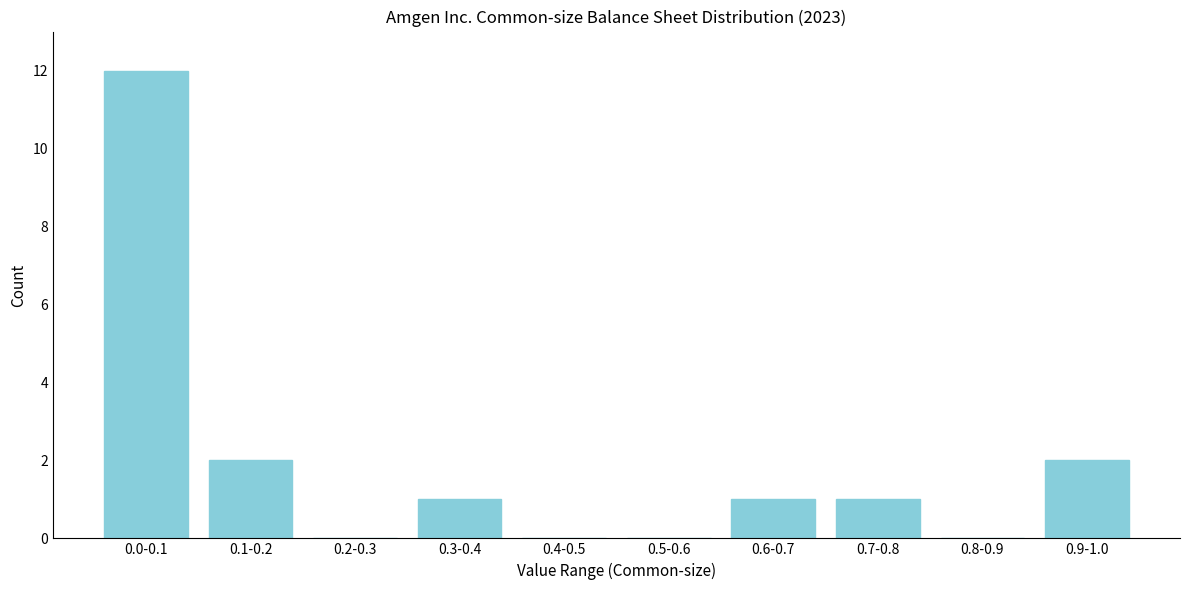

Reading left to right, what are all the values shown in this chart?

0.0-0.1=12	0.1-0.2=2	0.2-0.3=0	0.3-0.4=1	0.4-0.5=0	0.5-0.6=0	0.6-0.7=1	0.7-0.8=1	0.8-0.9=0	0.9-1.0=2